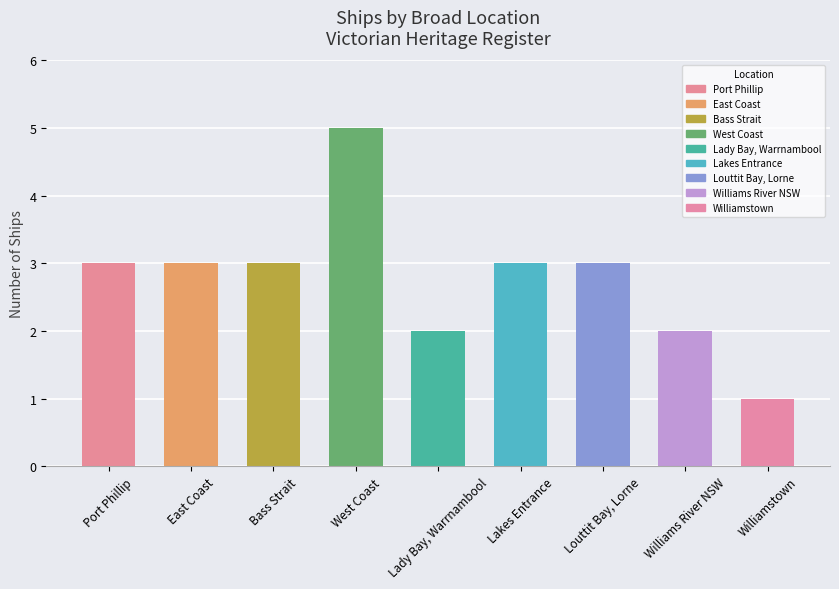

What is the label of the 6th bar from the left?

Lakes Entrance